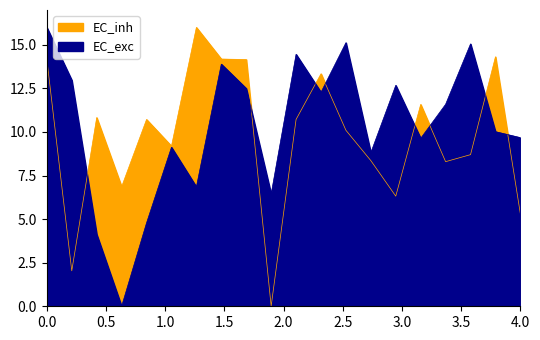

Which has a higher value, 24 or 14?

24